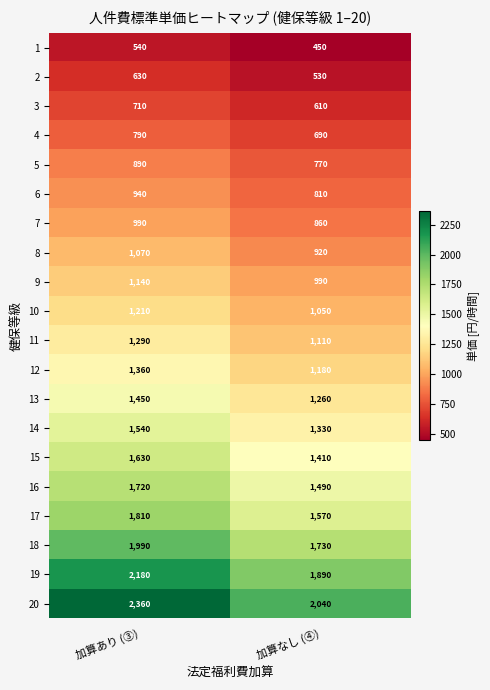

Which series changed the most between 加算あり (③) and 加算なし (④)?

20